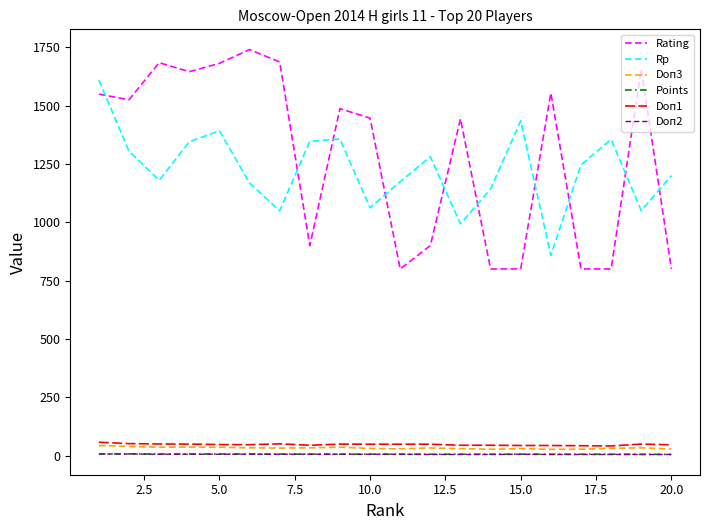

What is the greatest value displayed?

1740.0